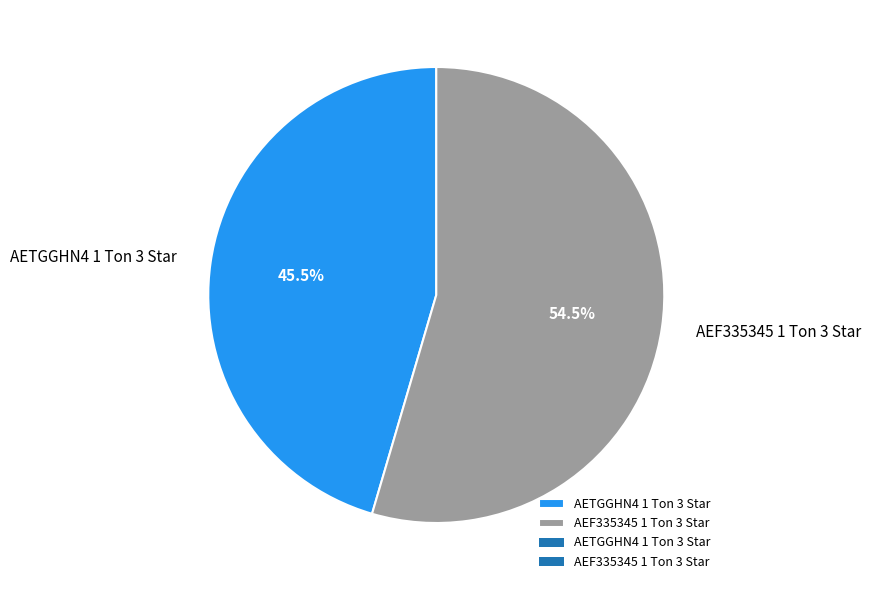

Rank the categories by value from highest to lowest.

AEF335345 1 Ton 3 Star, AETGGHN4 1 Ton 3 Star